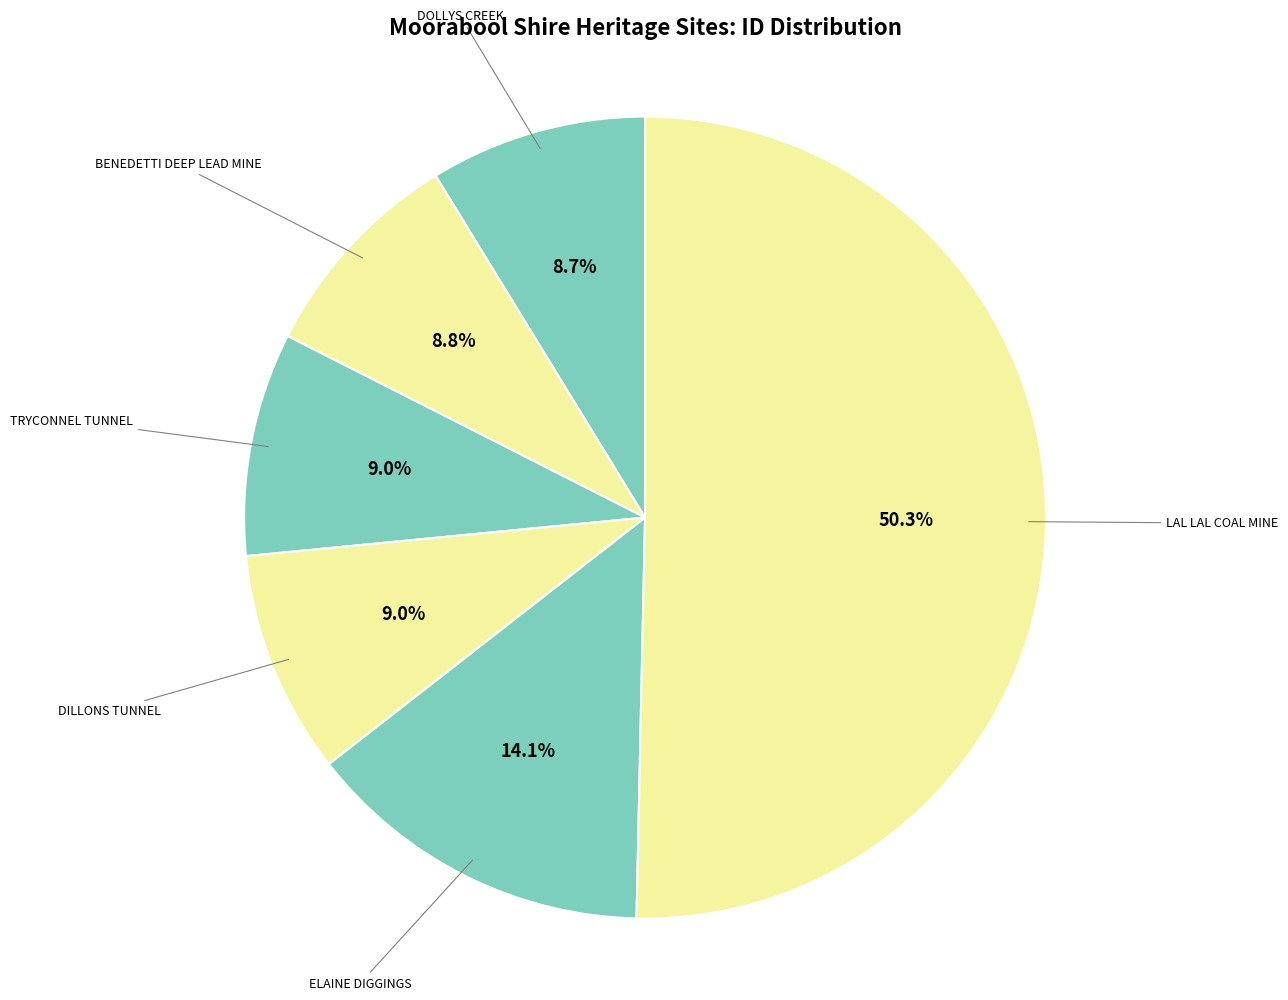

Rank the categories by value from highest to lowest.

LAL LAL COAL MINE, ELAINE DIGGINGS, DILLONS TUNNEL, TRYCONNEL TUNNEL, BENEDETTI DEEP LEAD MINE, DOLLYS CREEK